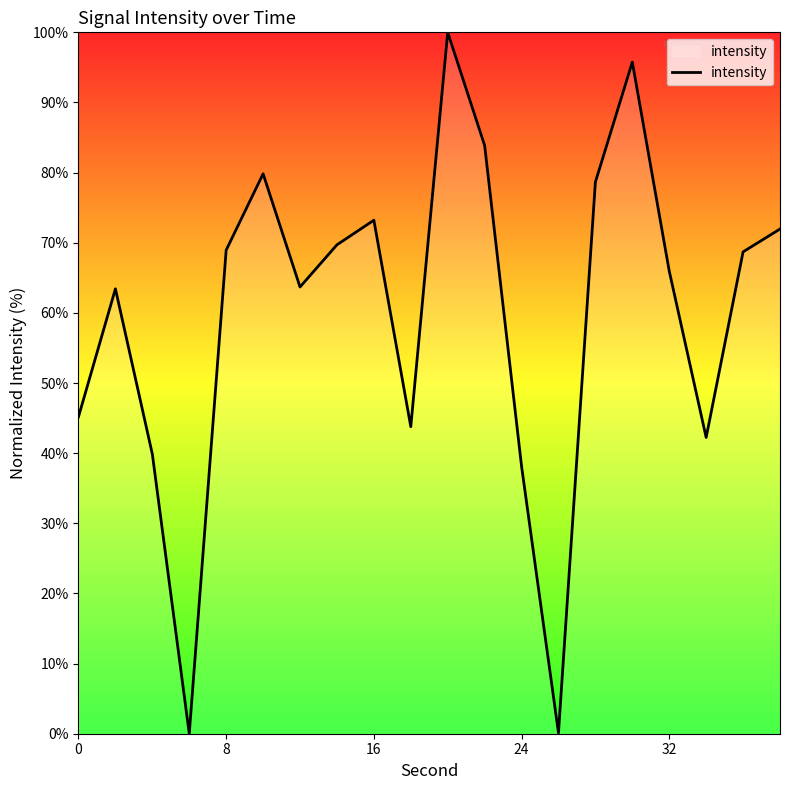

What is the maximum value shown in the chart?

100.0